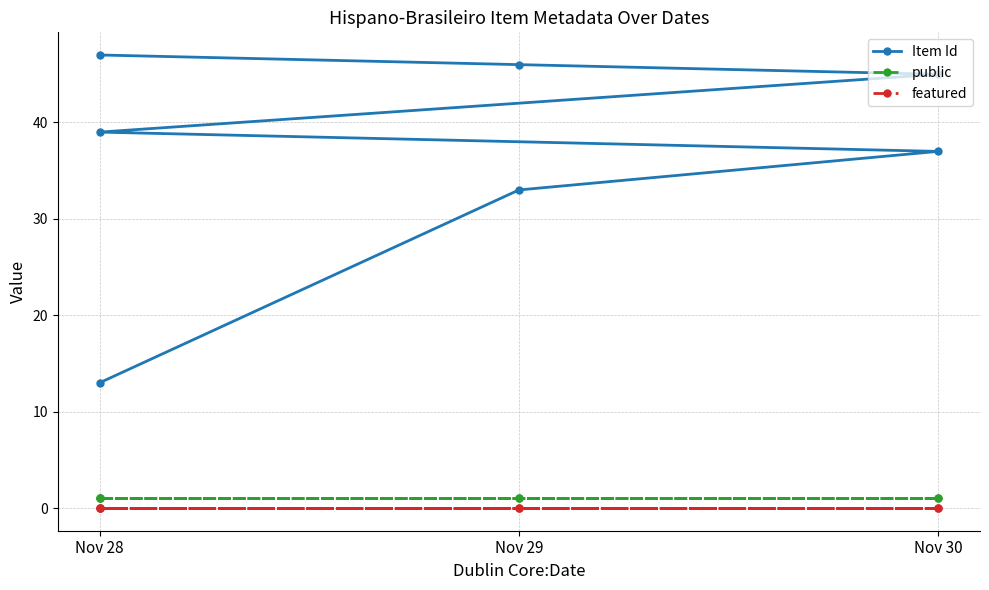

True or false: featured and Item Id cross at least once.

False